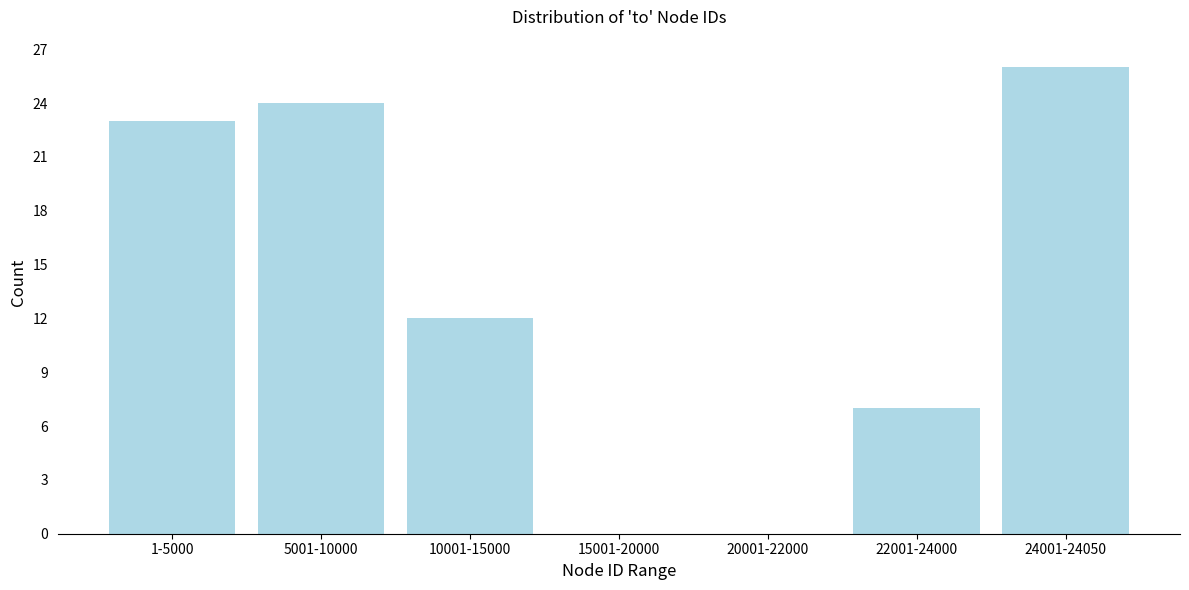

Reading left to right, list all the values displayed in this chart.

1-5000=23	5001-10000=24	10001-15000=12	15001-20000=0	20001-22000=0	22001-24000=7	24001-24050=26